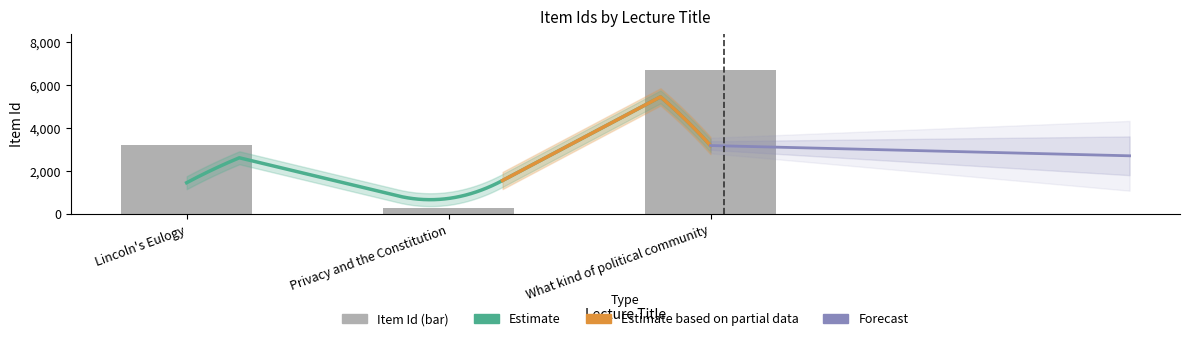

What is the value of the 2nd bar from the left?

259